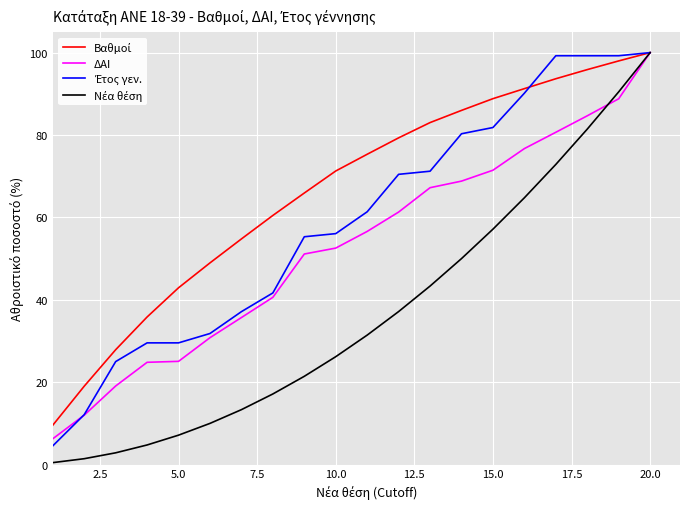

What is the maximum value shown in the chart?

100.0